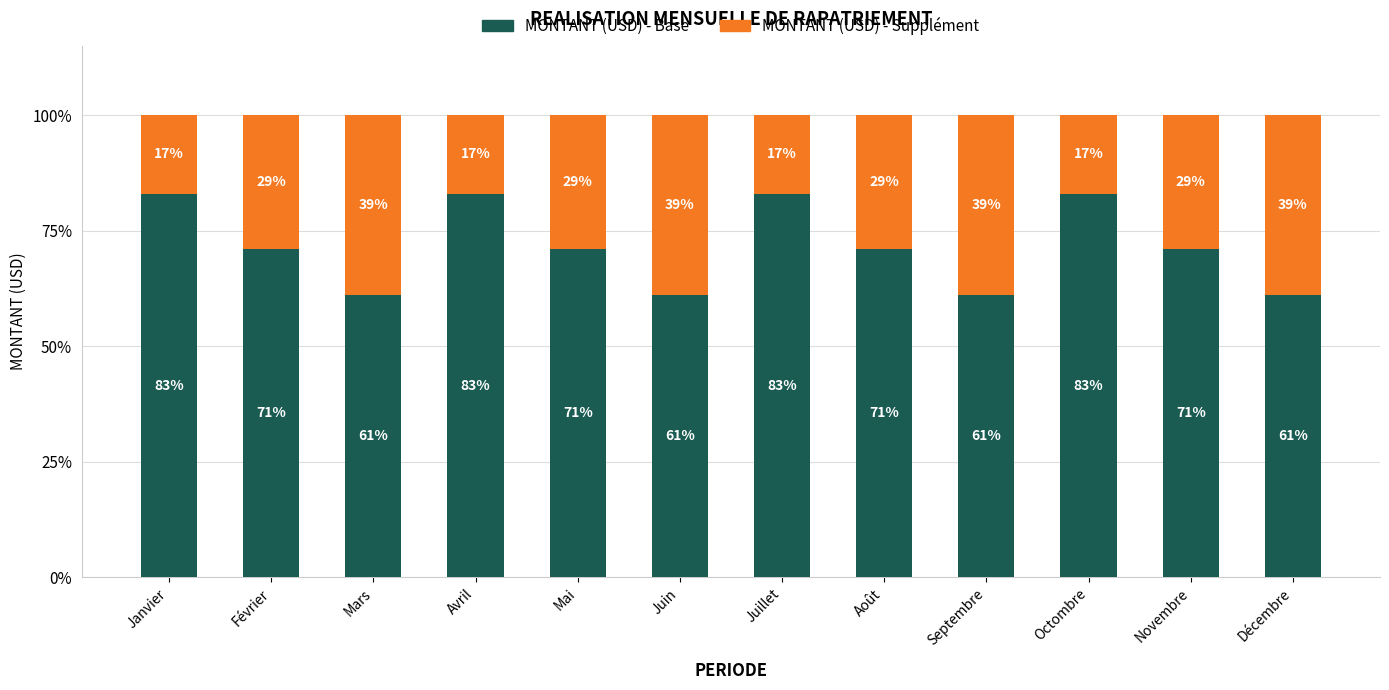

Are the bars grouped side by side (vs. stacked)?

No